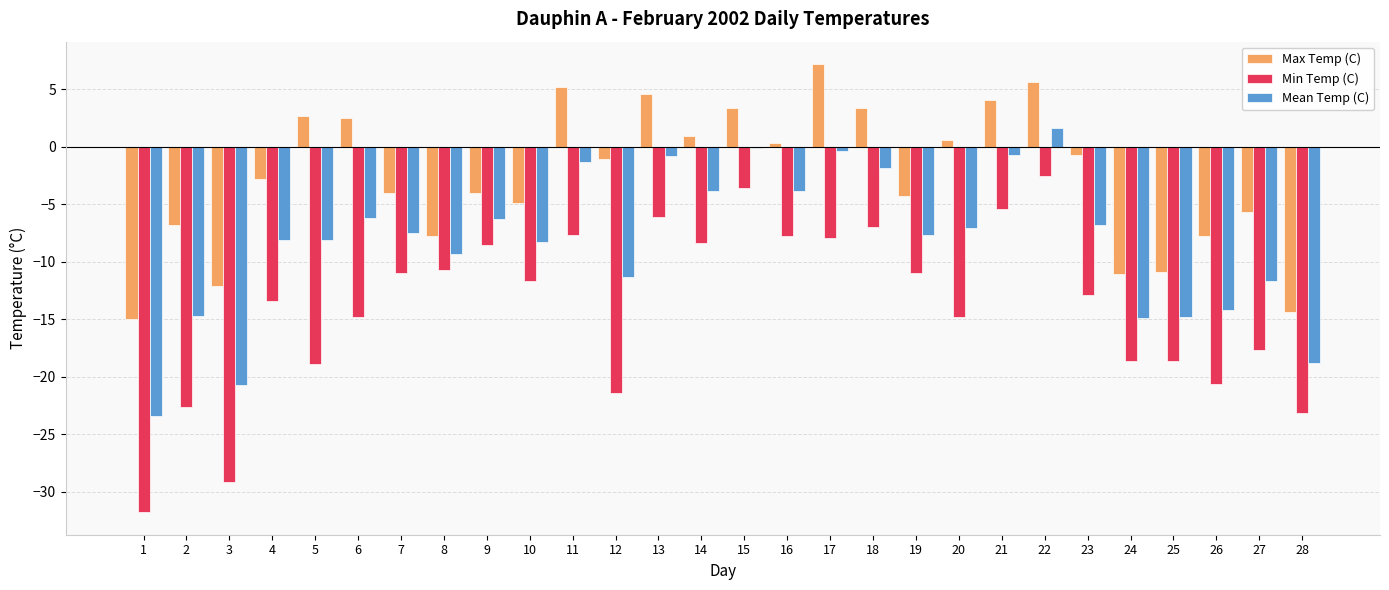

Read the Max Temp (C) value at 19.

-4.3